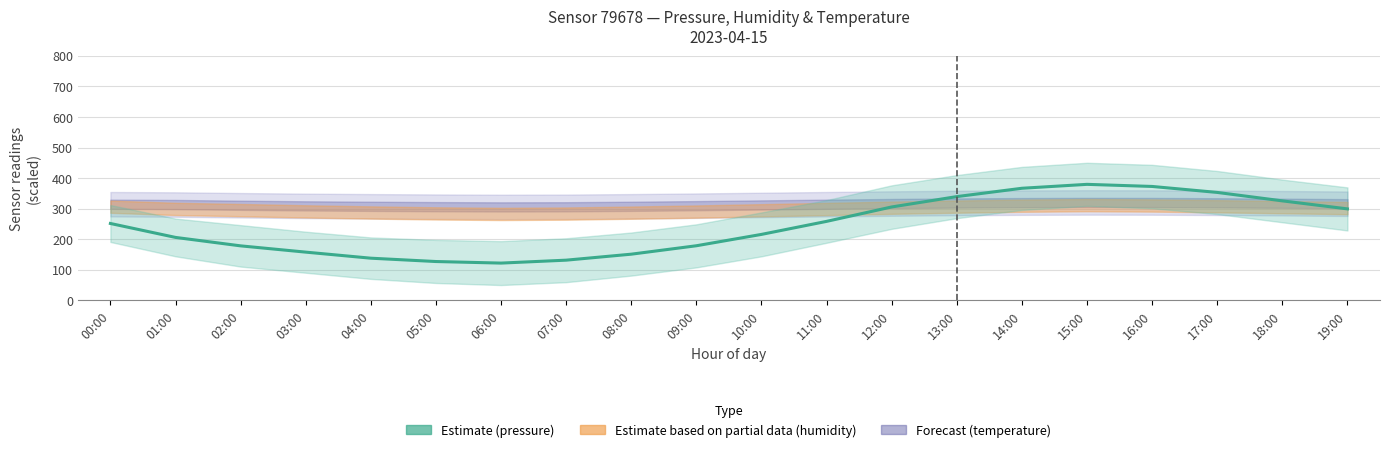

What is the sum of the values at 07:00 and 13:00?

470.7